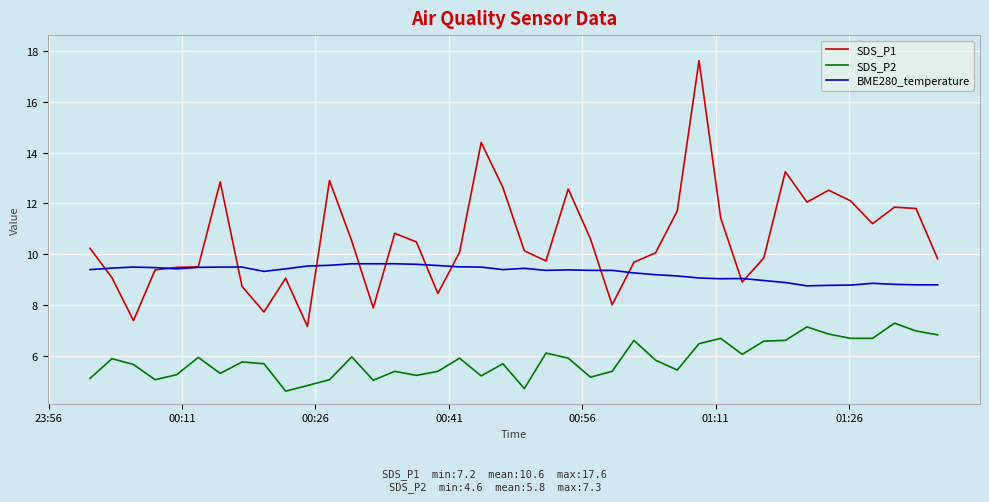

Which series has the largest total across all categories?

SDS_P1